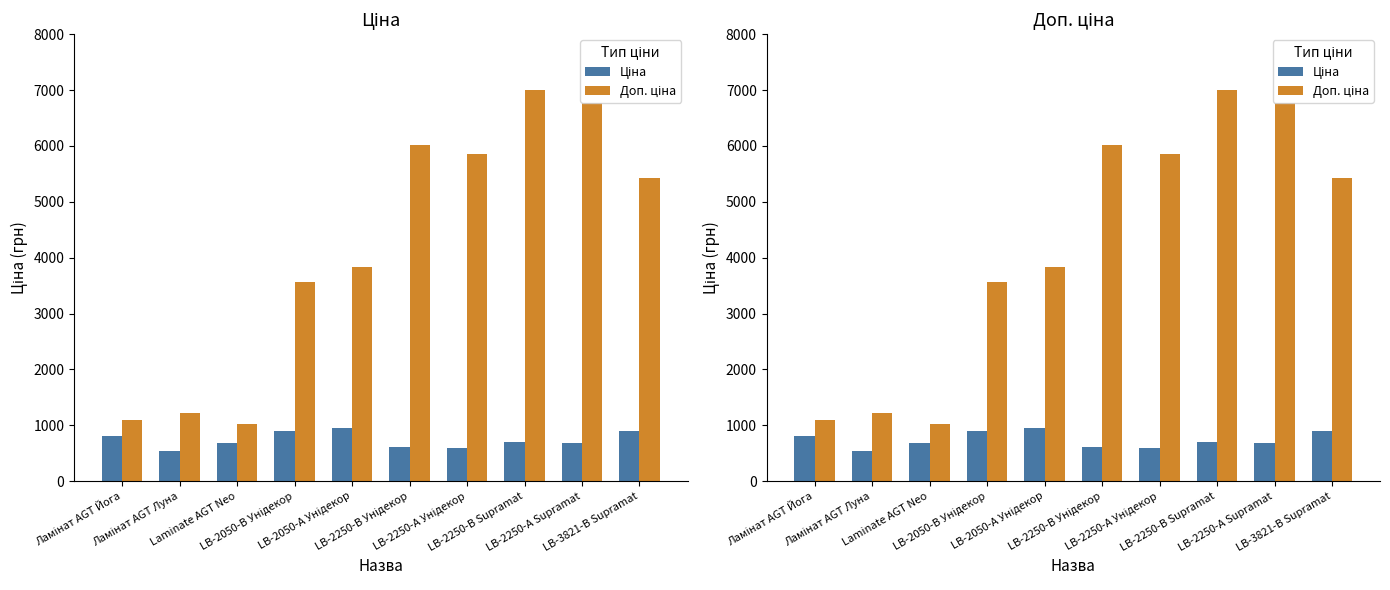

Read the Ціна value at LB-2250-В Унідекор.

602.1